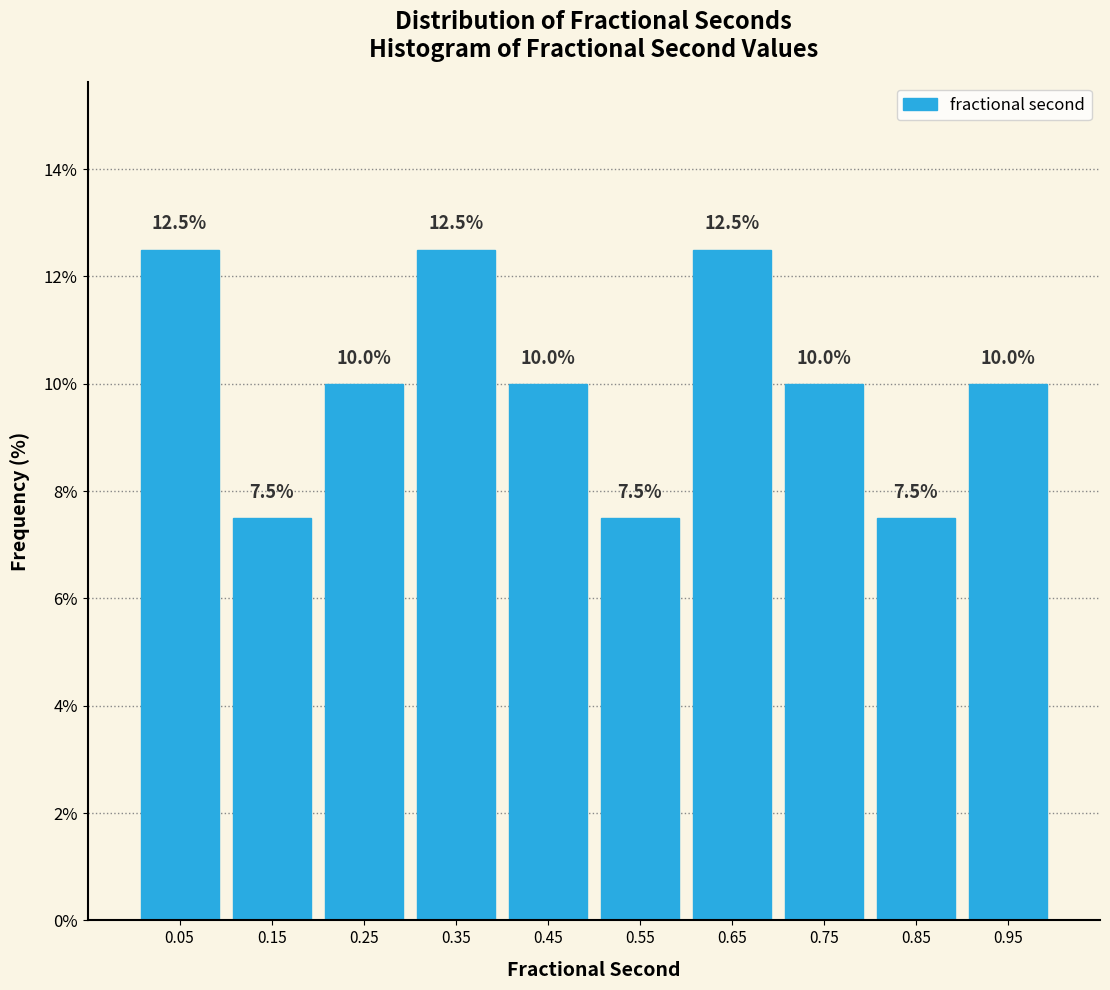

Reading left to right, list every bar in this chart as the range it spans on the x-axis followed by its height.

0.0 to 0.1: 12.5
0.1 to 0.2: 7.5
0.2 to 0.3: 10.0
0.3 to 0.4: 12.5
0.4 to 0.5: 10.0
0.5 to 0.6: 7.5
0.6 to 0.7: 12.5
0.7 to 0.8: 10.0
0.8 to 0.9: 7.5
0.9 to 1.0: 10.0